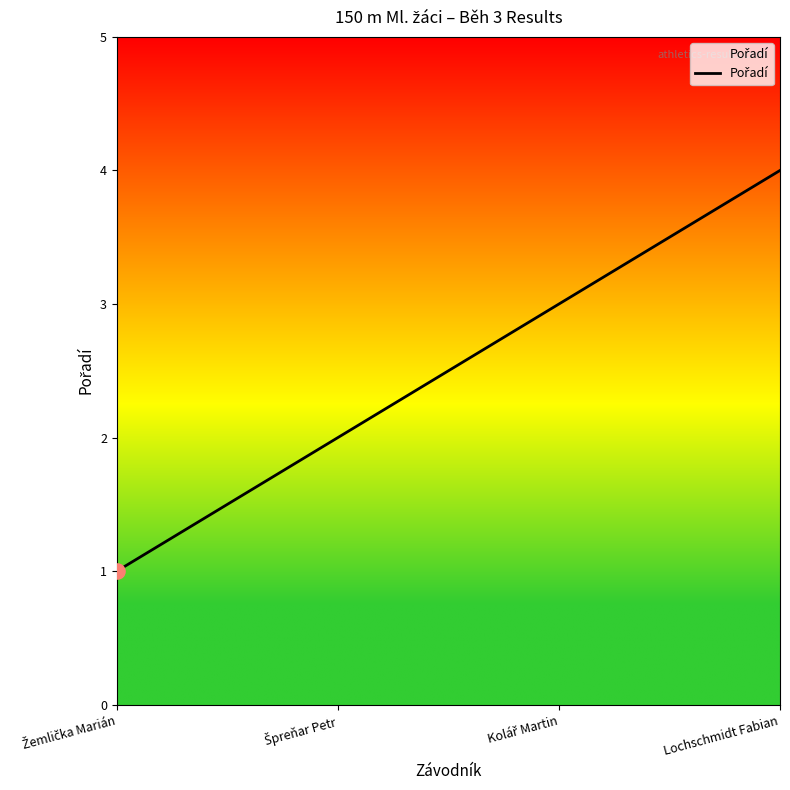

At which category does the chart reach its peak across all series?

Lochschmidt Fabian